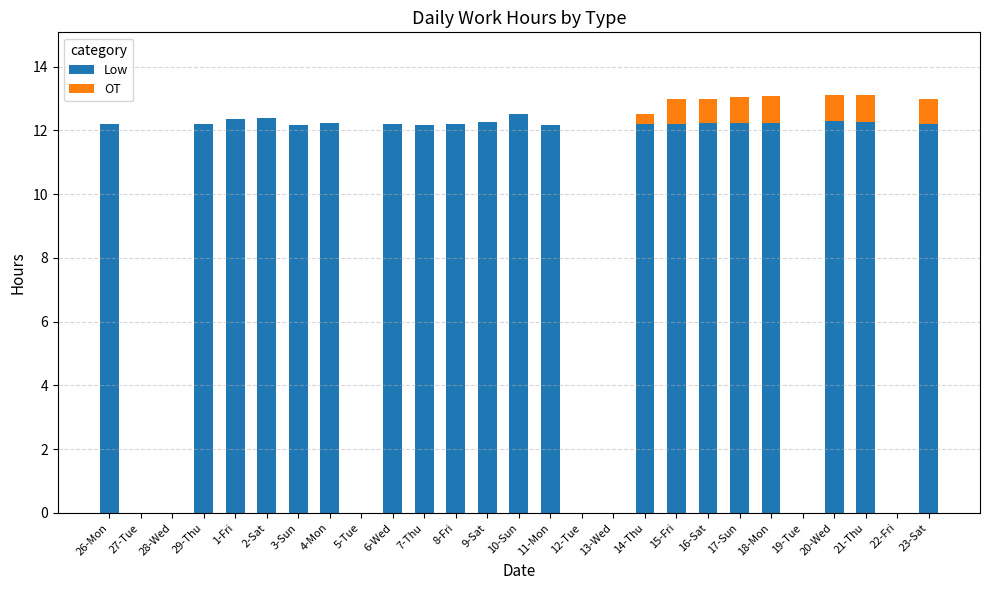

The value of Low at 18-Mon is 21.1. True or false?

False